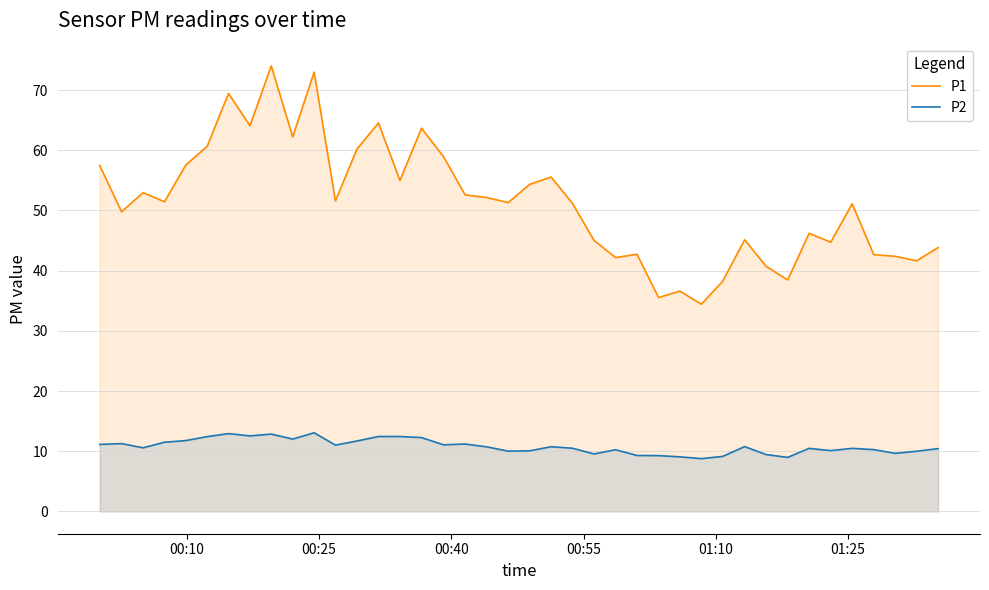

True or false: P2 and P1 intersect in this chart.

False